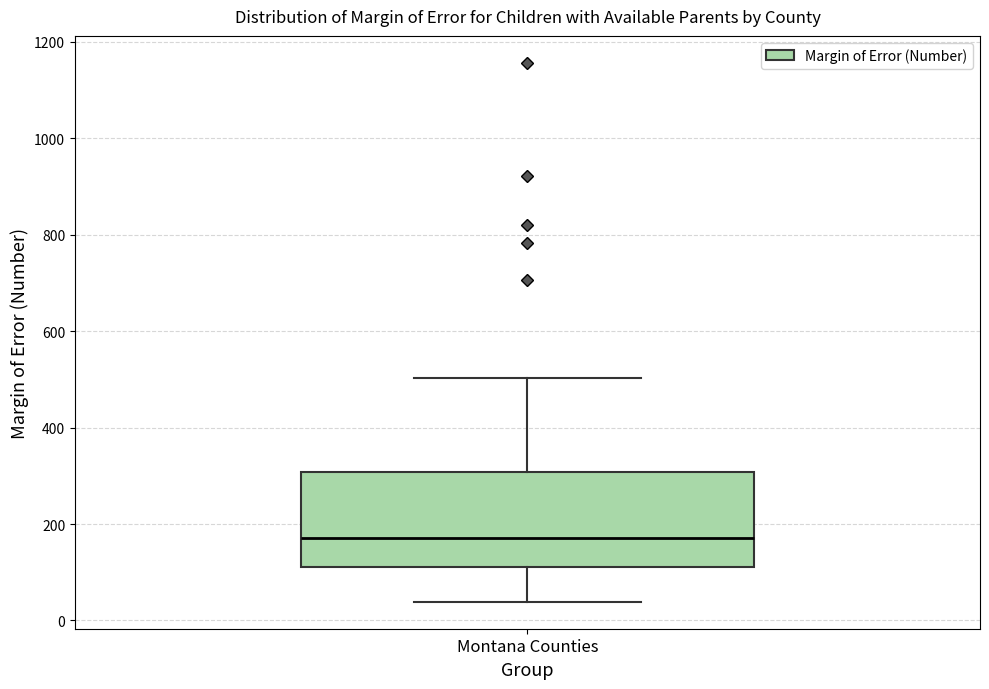

Read this box plot against the y-axis: the position of the median line, the range covered by the box, and the ends of both whiskers. The values are not printed on the chart, so give them approximately, as read against the axis.

median 180, box 120 to 300, whiskers 40 to 500